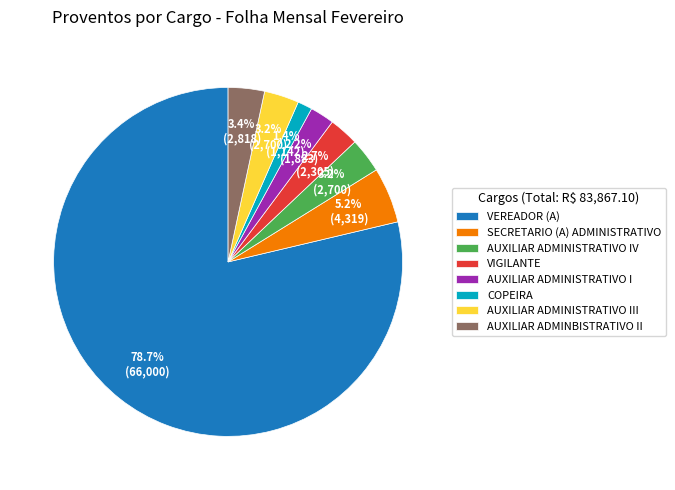

Is there a majority slice in this chart?

Yes